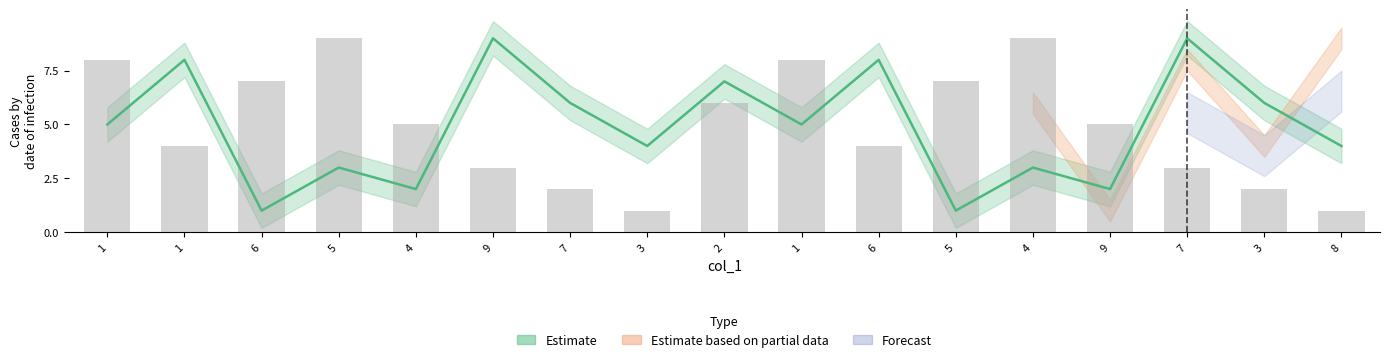

What is the label of the 6th bar from the right?

5